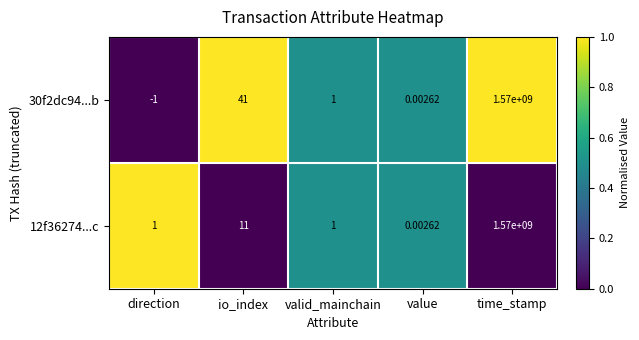

List the series in order of their overall mean, highest first.

30f2dc94...b, 12f36274...c